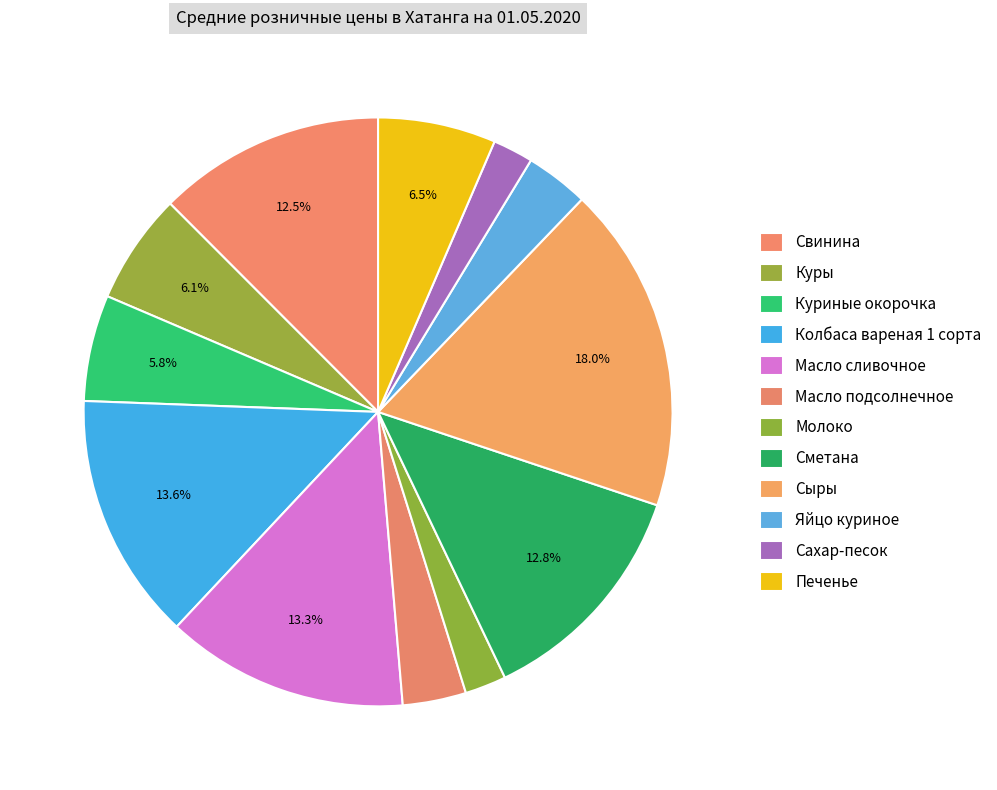

How many slices are in this pie chart?

12